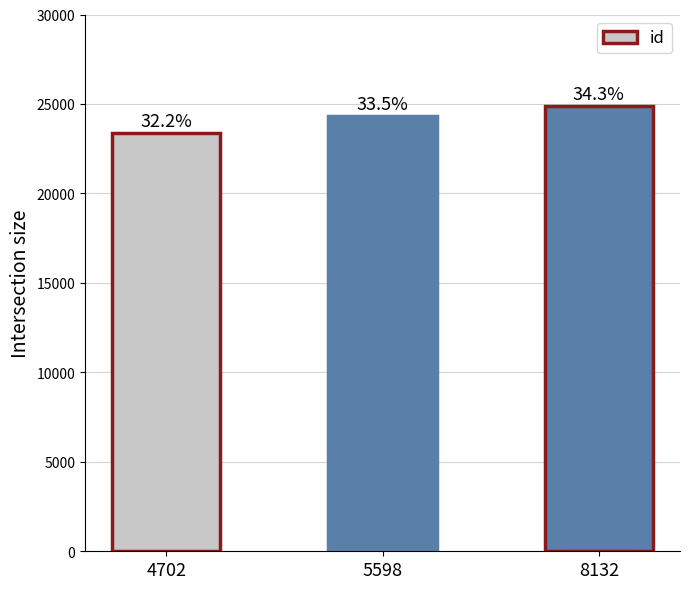

The value at 8132 is 24874. True or false?

True